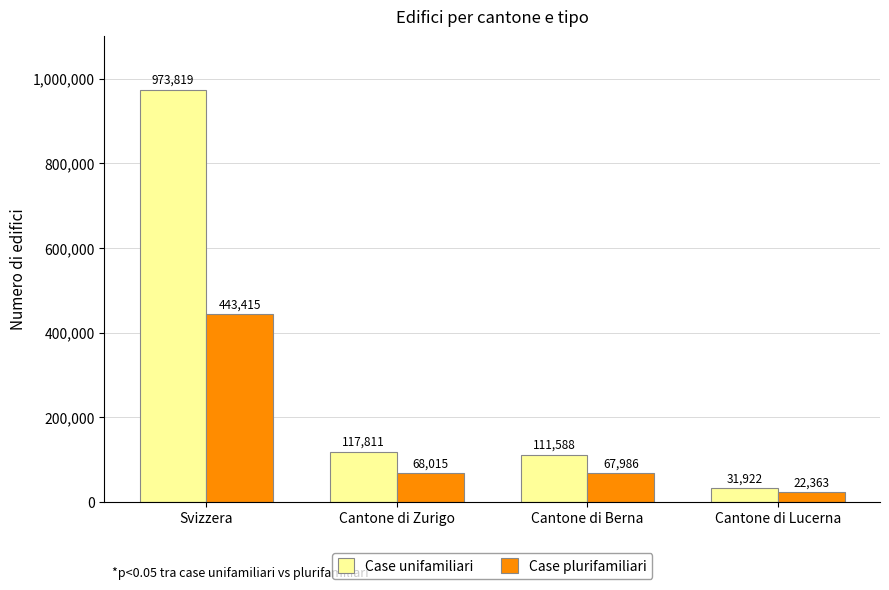

What is the difference between the maximum and minimum values in the Case unifamiliari series?

941897